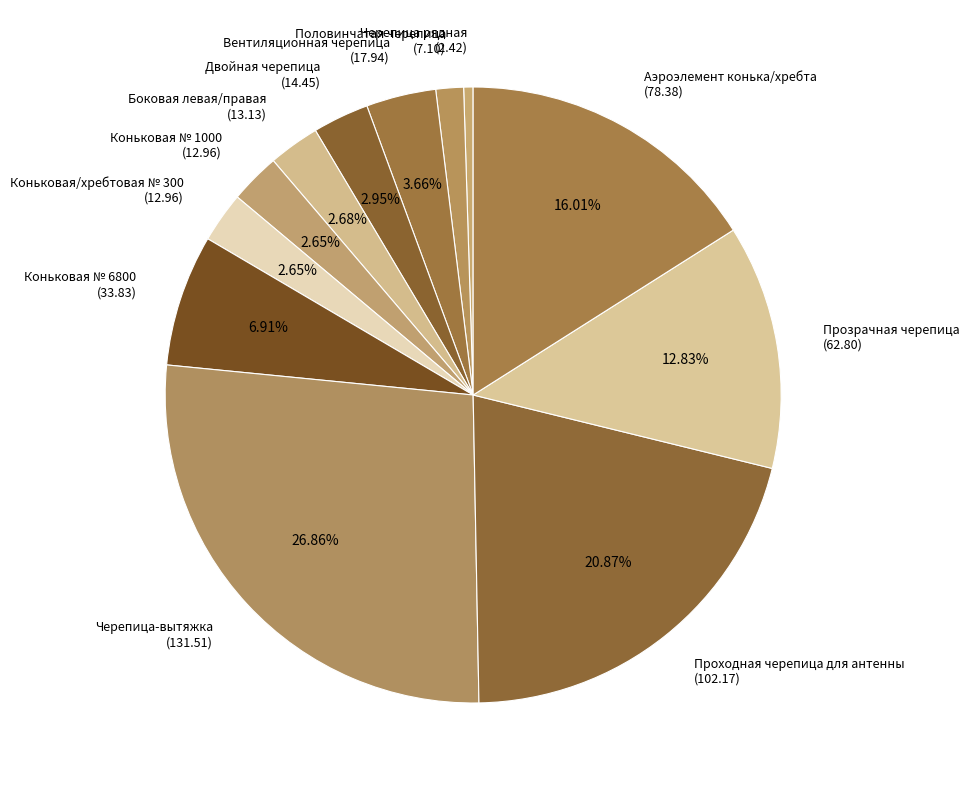

Does any single category account for the majority?

No